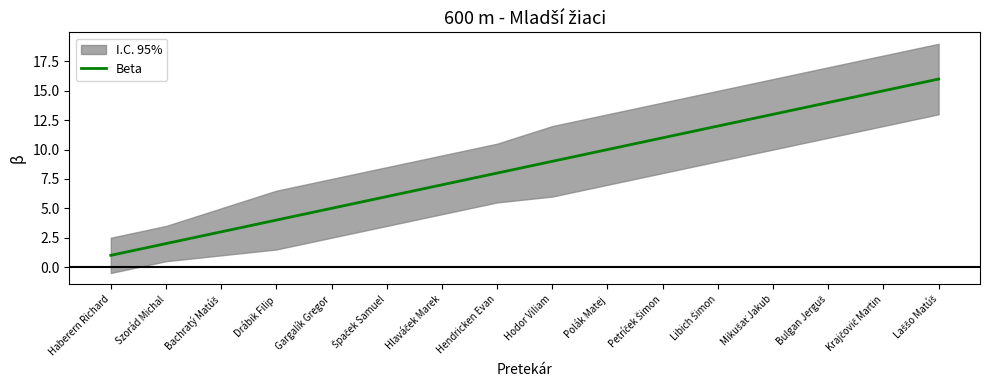

Reading left to right, what are all the values shown in this chart?

Haberern Richard=1	Szorád Michal=2	Bachratý Matúš=3	Drábik Filip=4	Gargalík Gregor=5	Špaček Samuel=6	Hlaváček Marek=7	Hendricken Evan=8	Hodor Viliam=9	Polák Matej=10	Petríček Šimon=11	Libich Šimon=12	Mikušať Jakub=13	Bulgan Jerguš=14	Krajčovič Martin=15	Laššo Matúš=16